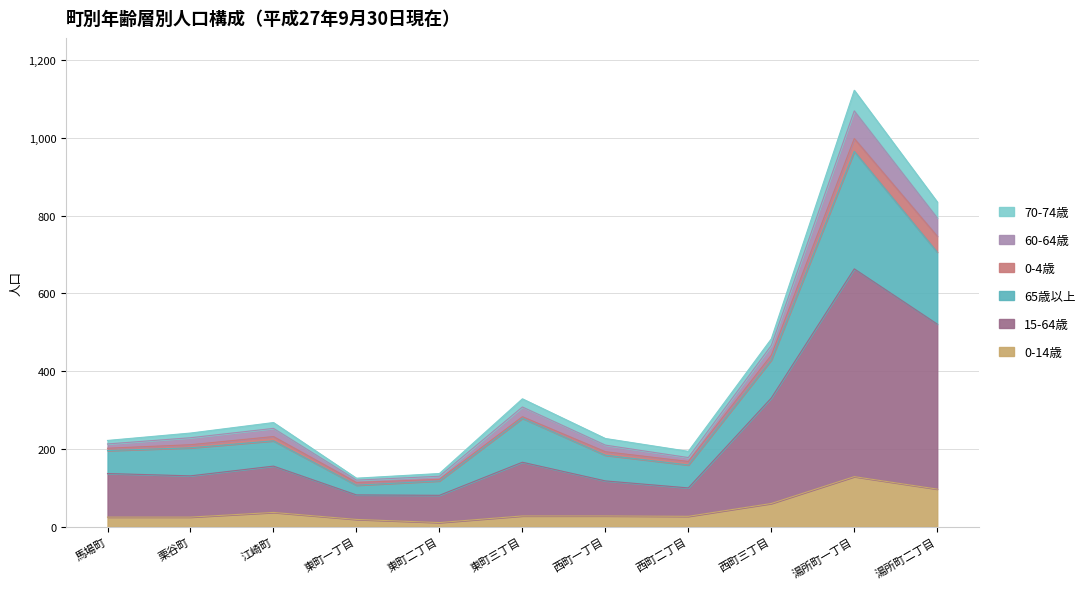

Is it true that 15-64歳 equals 33 at 西町一丁目?

False